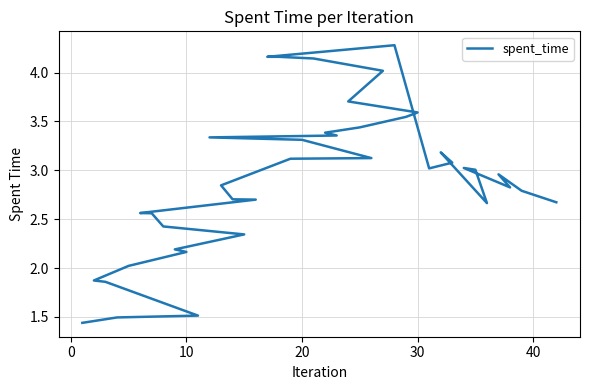

Does the chart have visible grid lines?

Yes